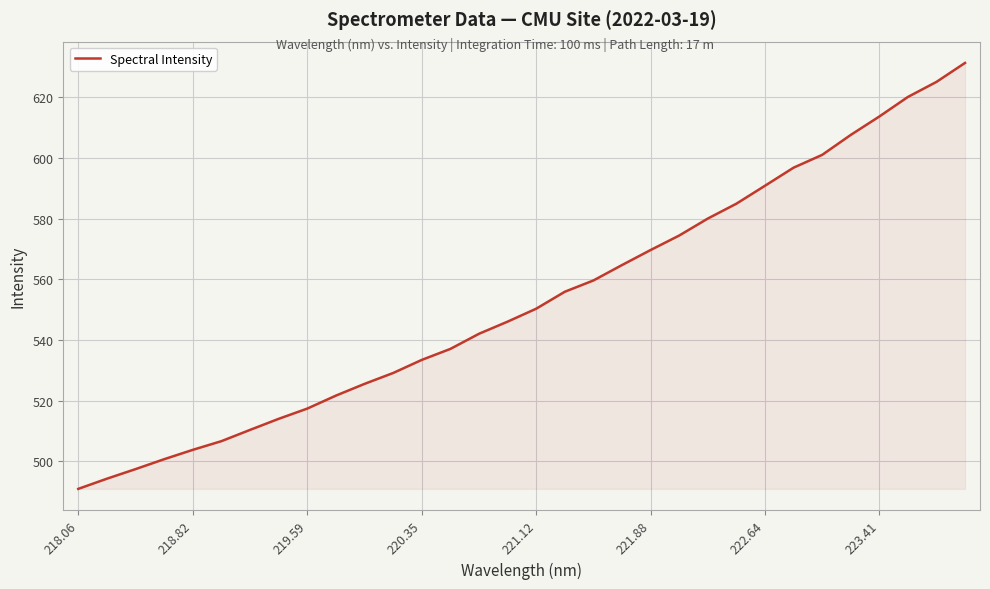

What is the maximum value shown in the chart?

631.3